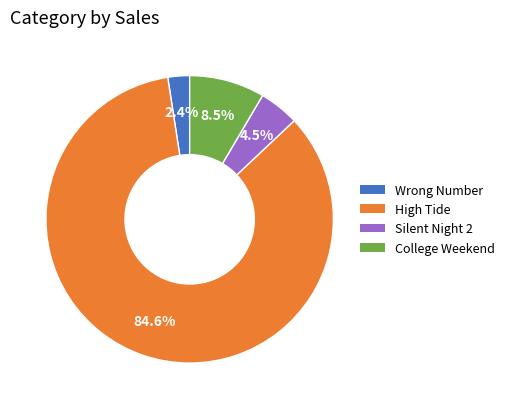

Which category has the biggest portion of the pie?

High Tide